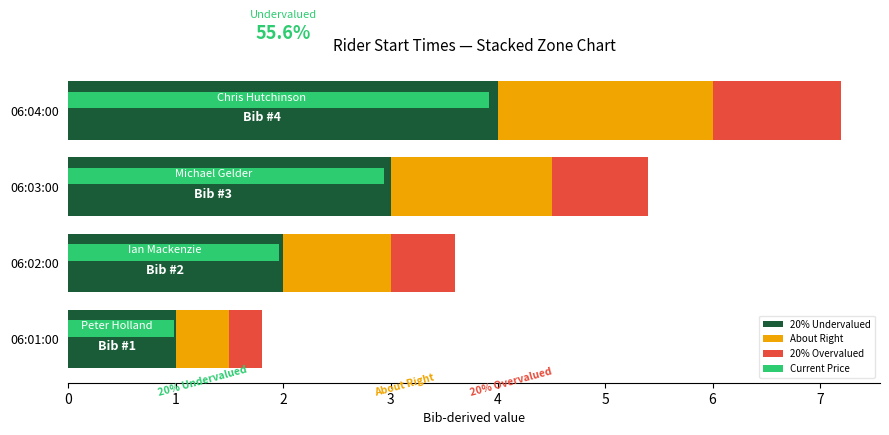

Is the value of 20% Overvalued at 06:04:00 greater than the value of Current Price at 06:02:00?

No